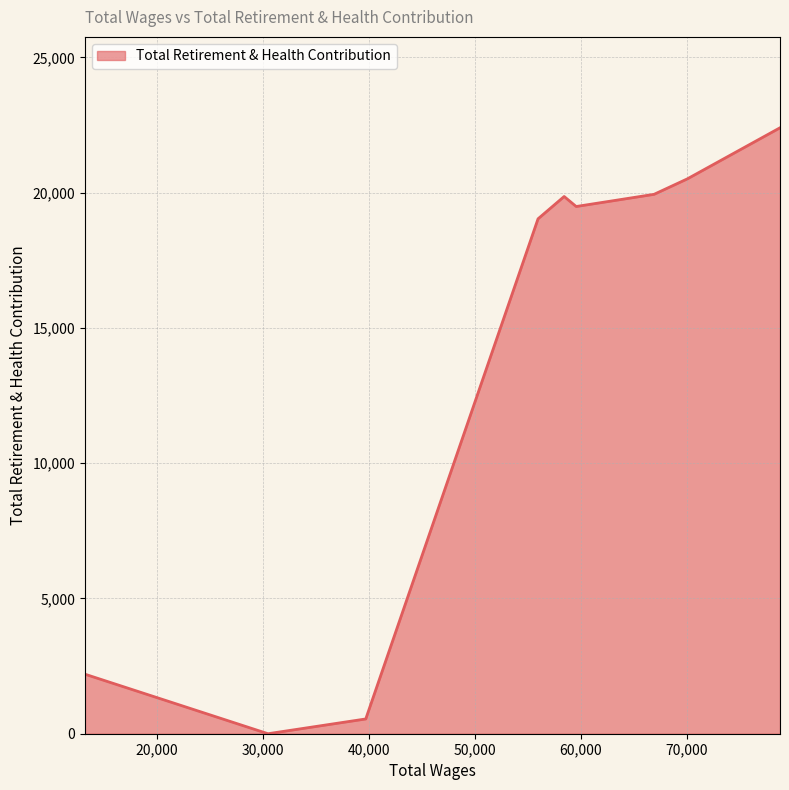

True or false: there are more than 2 points higher than both neighbors.

False